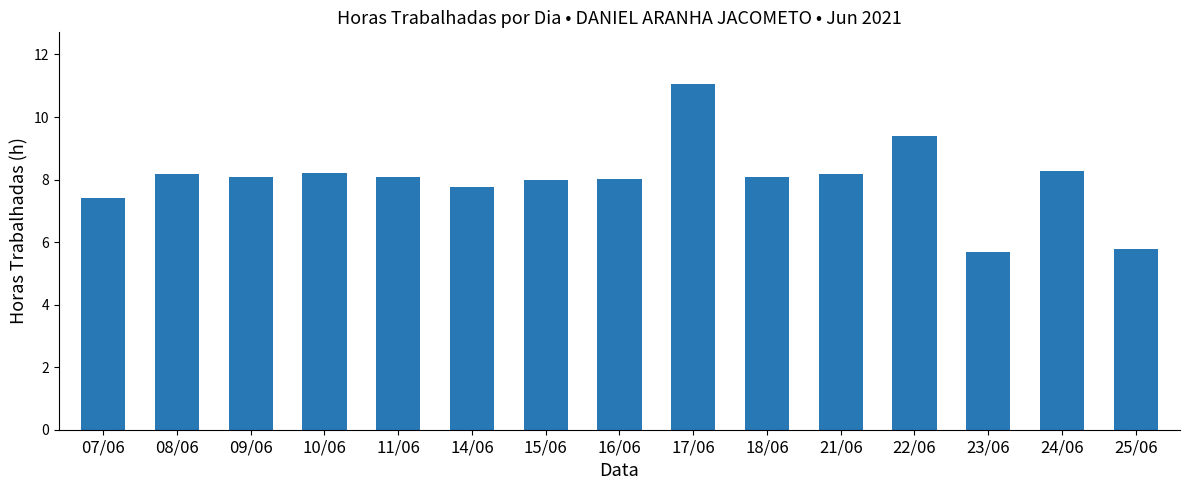

Which category has the highest value across all series?

17/06